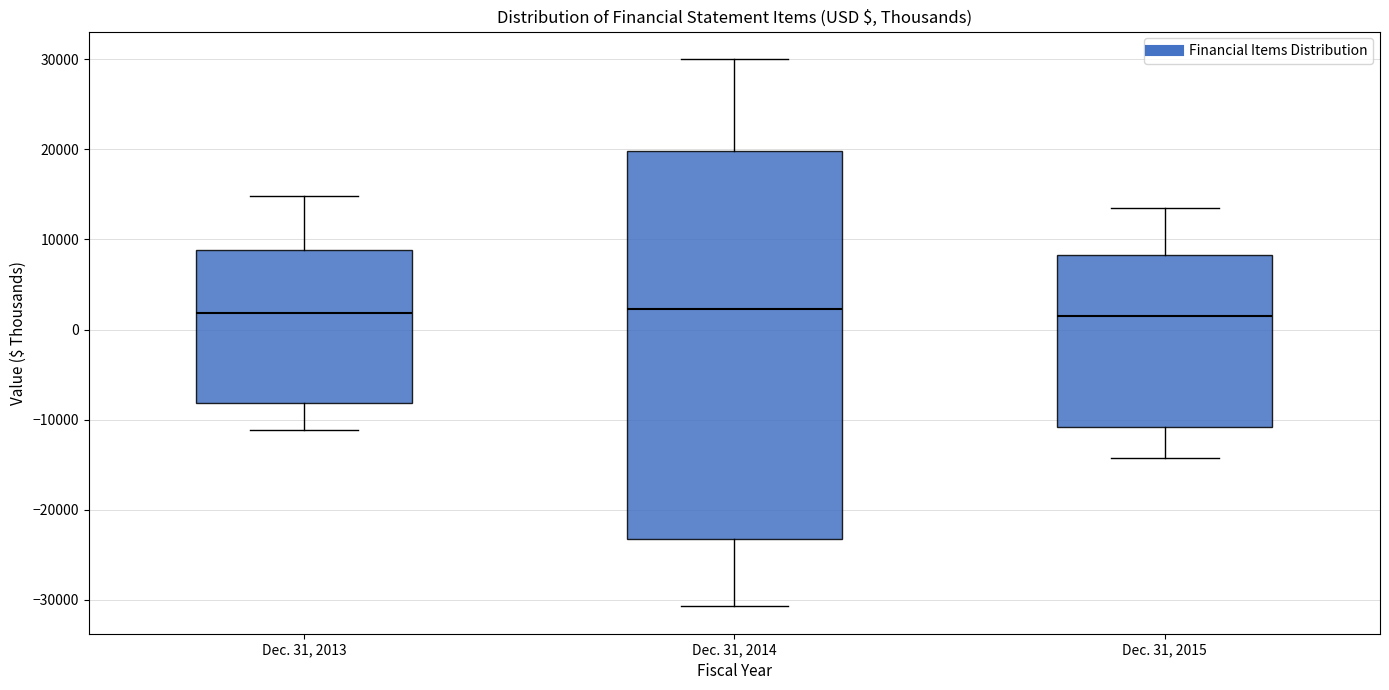

Which box is the tallest, from its lower edge to its upper edge?

Dec. 31, 2014